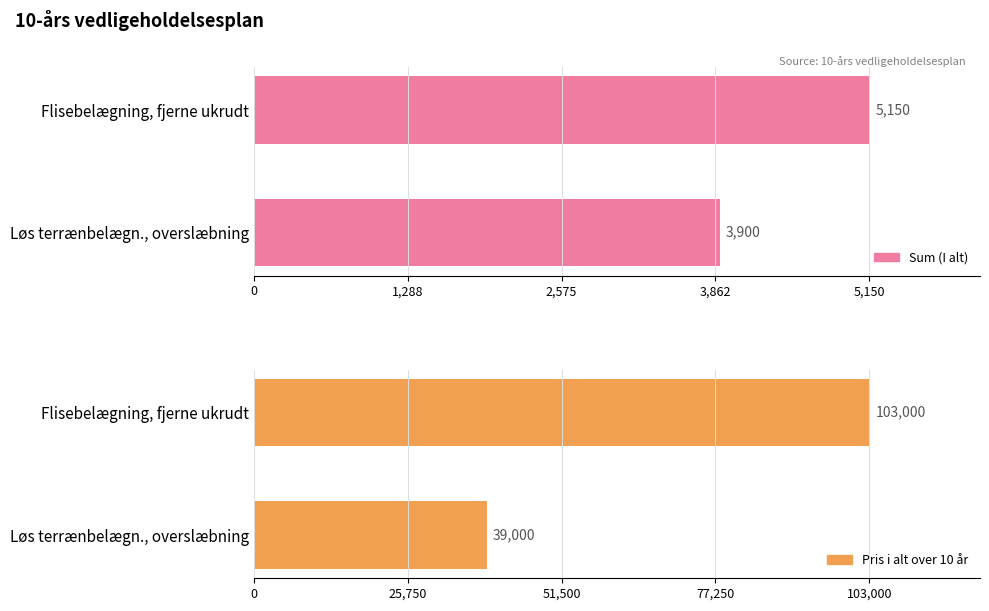

What is the average value of the Sum (I alt) series?

4525